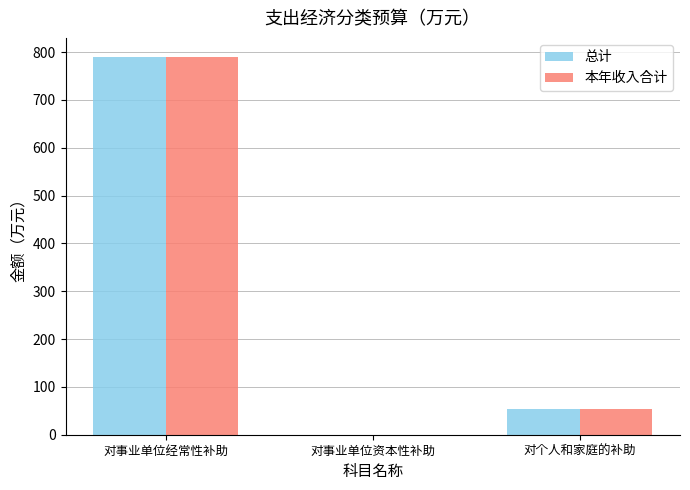

What is the sum of the 本年收入合计 values at 对事业单位资本性补助 and 对事业单位经常性补助?

790.5